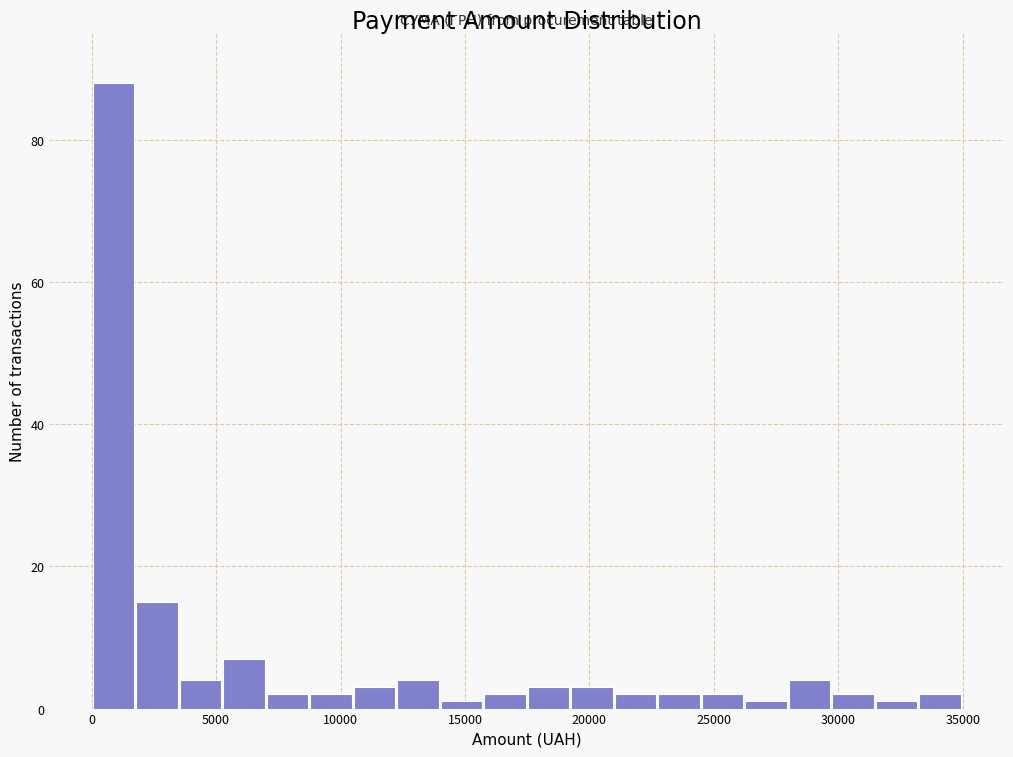

Around what value on the x-axis is the tallest bar? Give the approximate position of its centre, as read against the axis.

1000